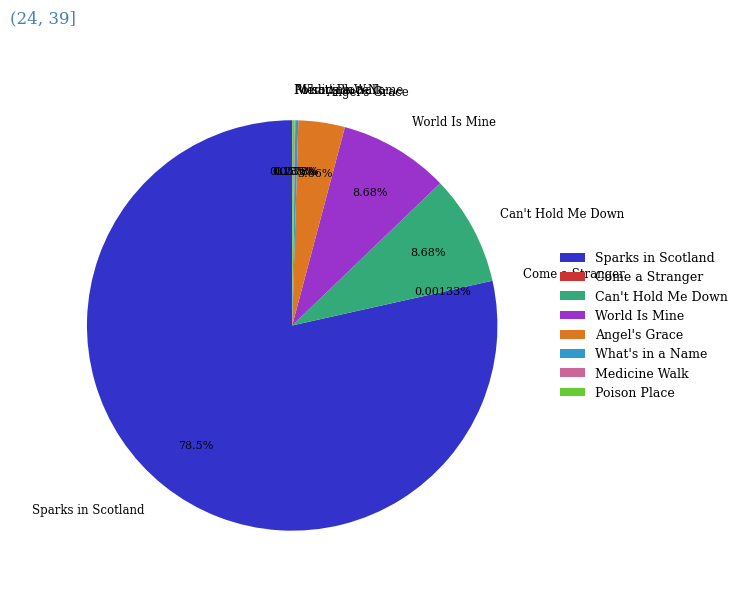

To the nearest percent, what is the difference between the largest and smallest slice percentages?

78%